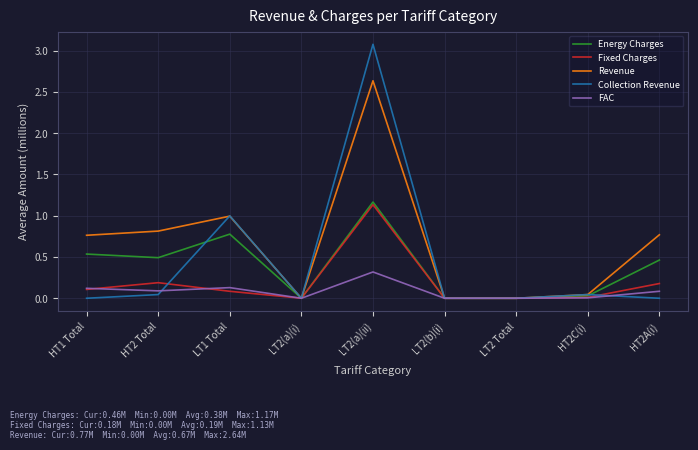

What position from the left is HT2A(i)?

9